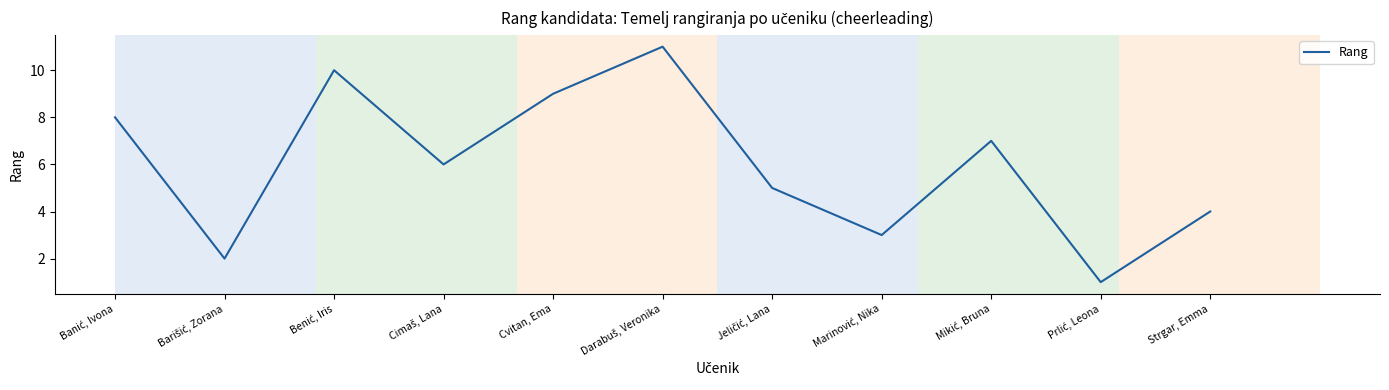

Reading left to right, extract all data points from this chart.

8	2	10	6	9	11	5	3	7	1	4